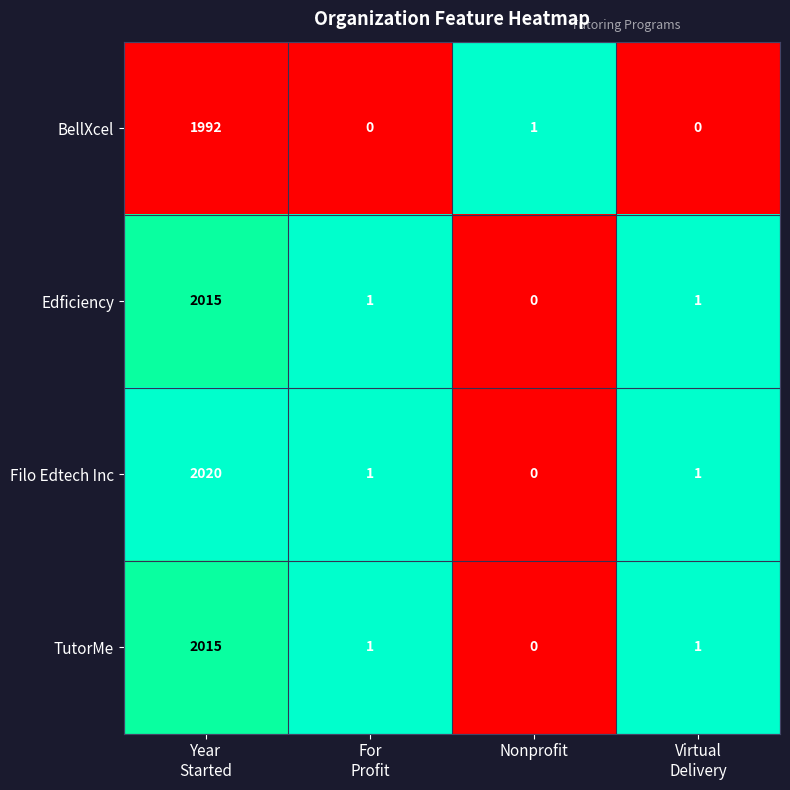

Which series has the largest range (max minus min)?

Filo Edtech Inc